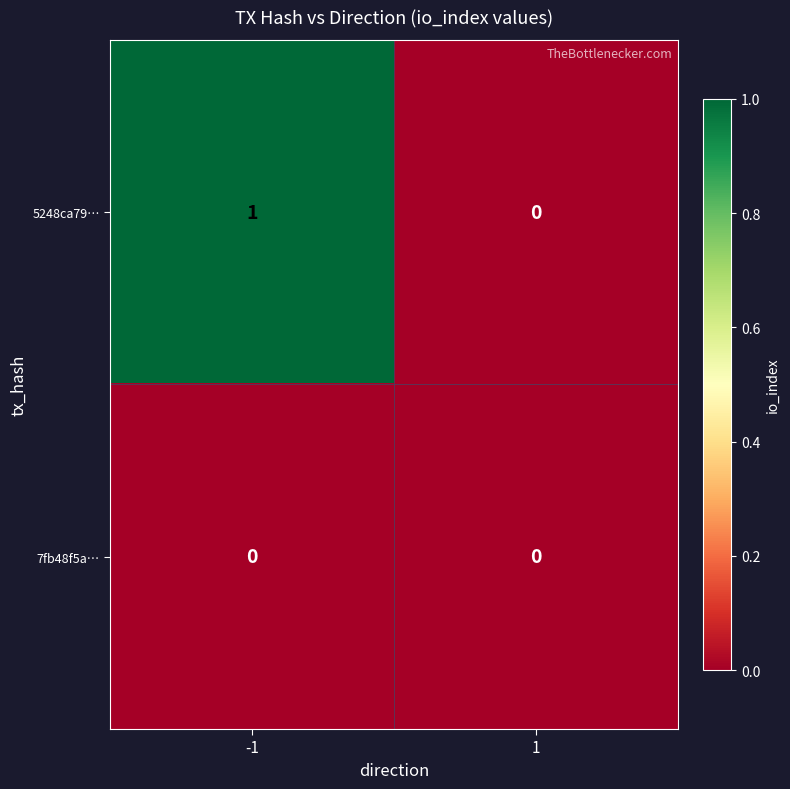

Between -1 and 1, which series saw the biggest shift?

5248ca79…